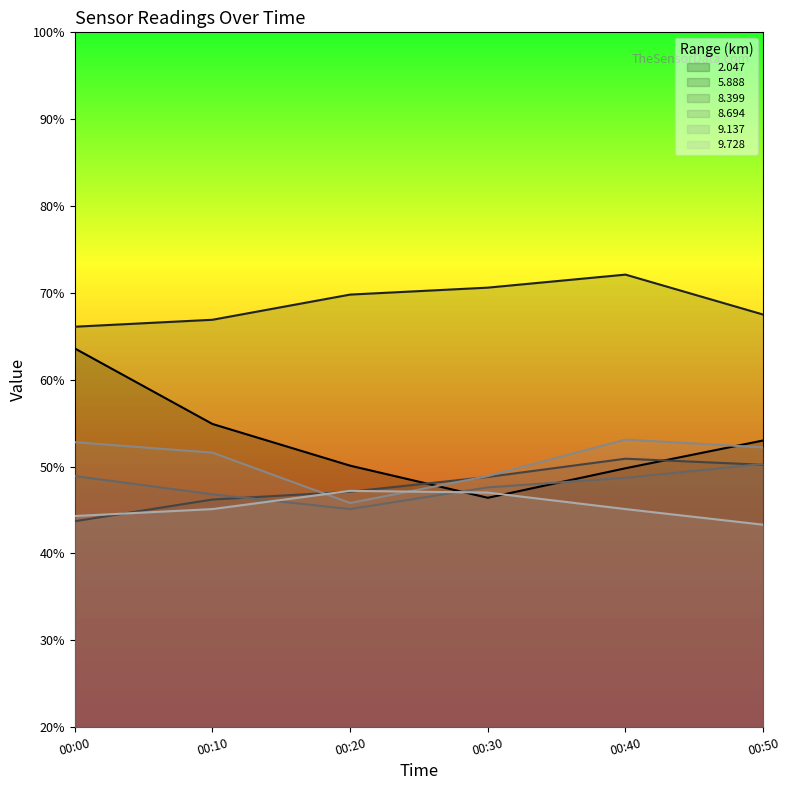

Which series has the widest spread of values?

2.047